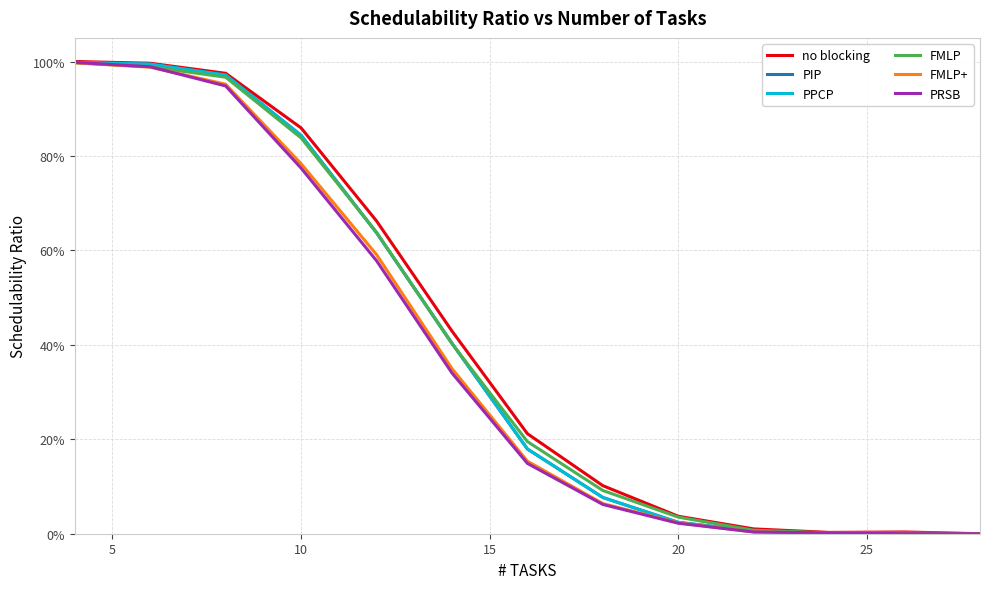

Which series ends up on top after the final intersection of PIP and PRSB?

PRSB